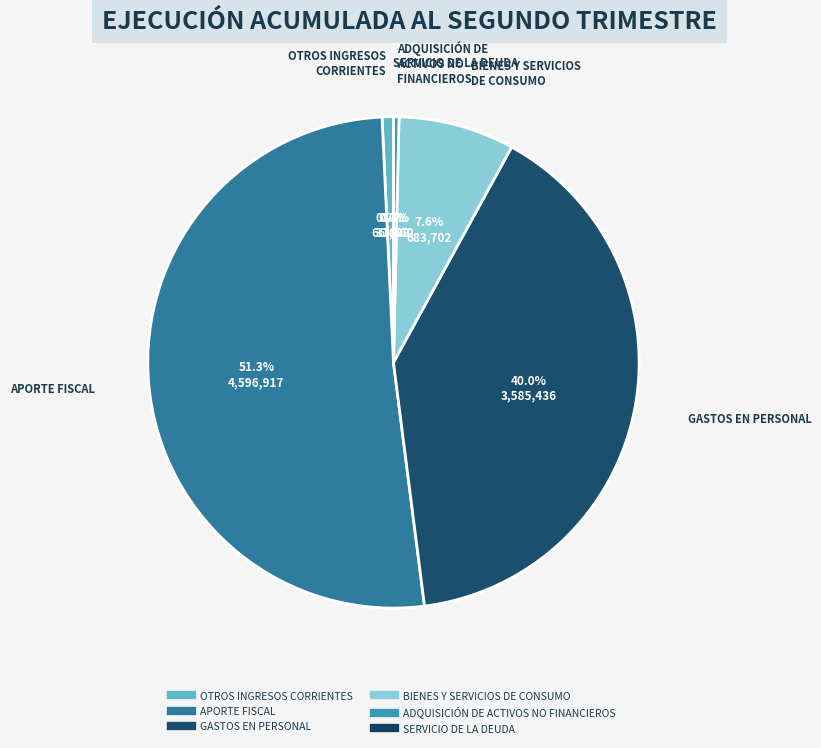

How many slices are in this pie chart?

6